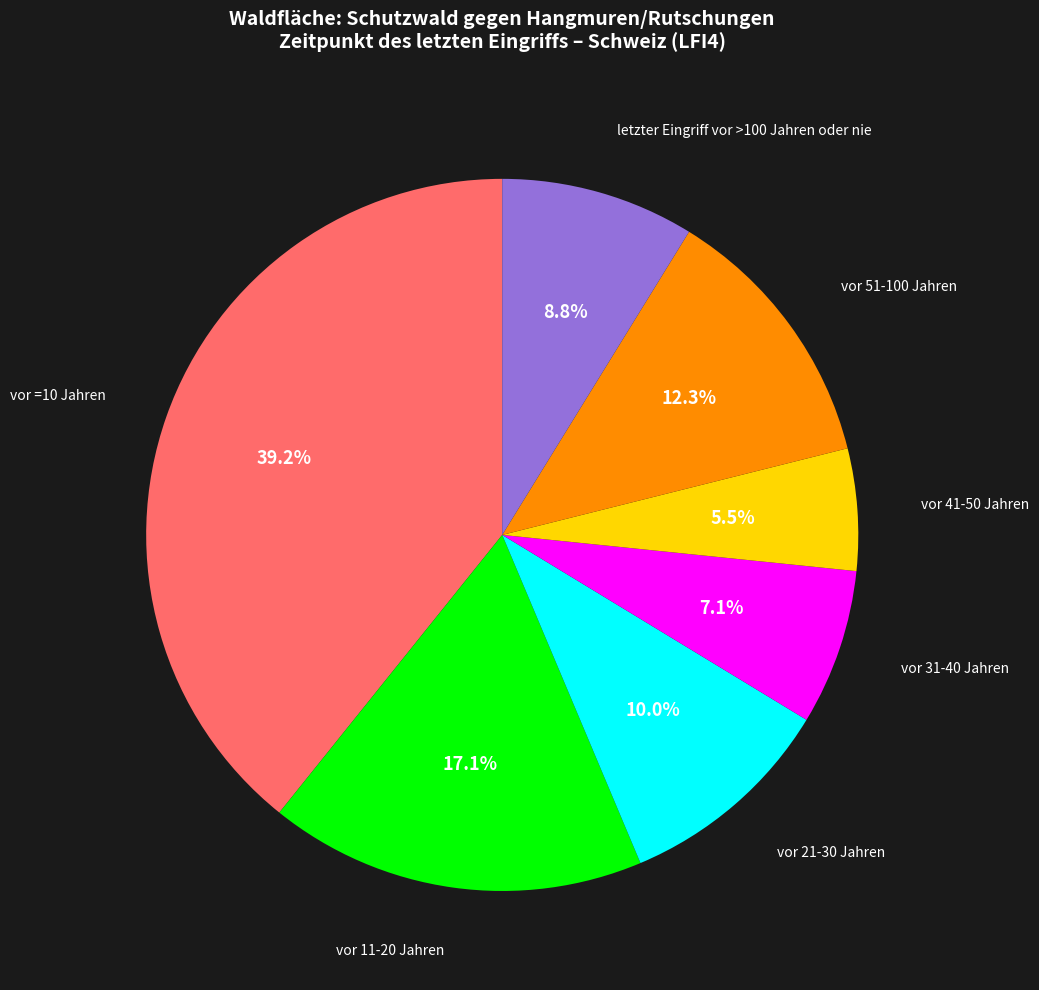

What is the ratio of the value at vor 21-30 Jahren to the value at vor 31-40 Jahren?

1.4